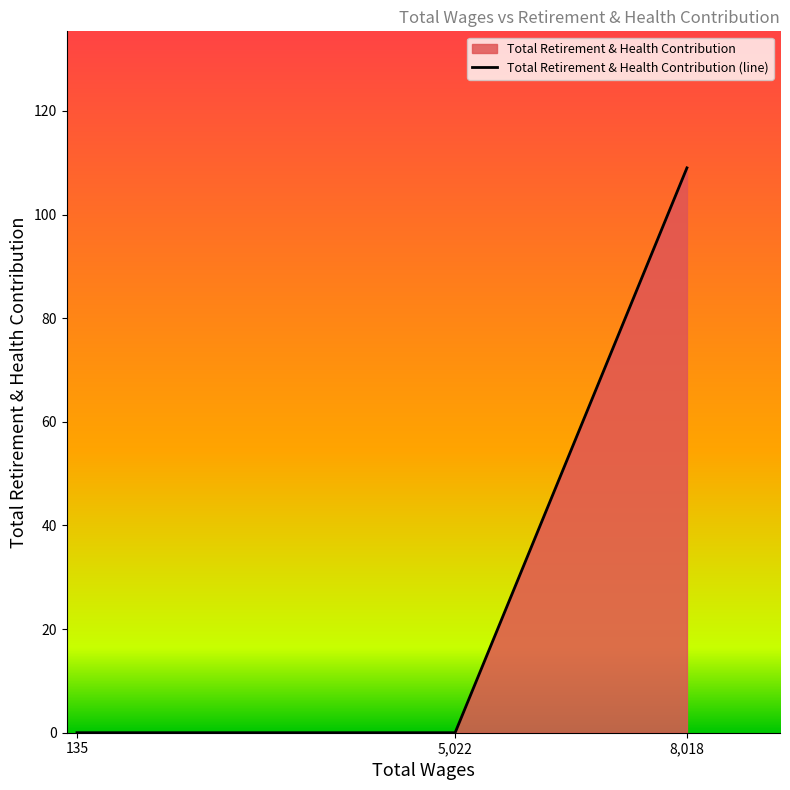

How many lines are shown in the chart?

1